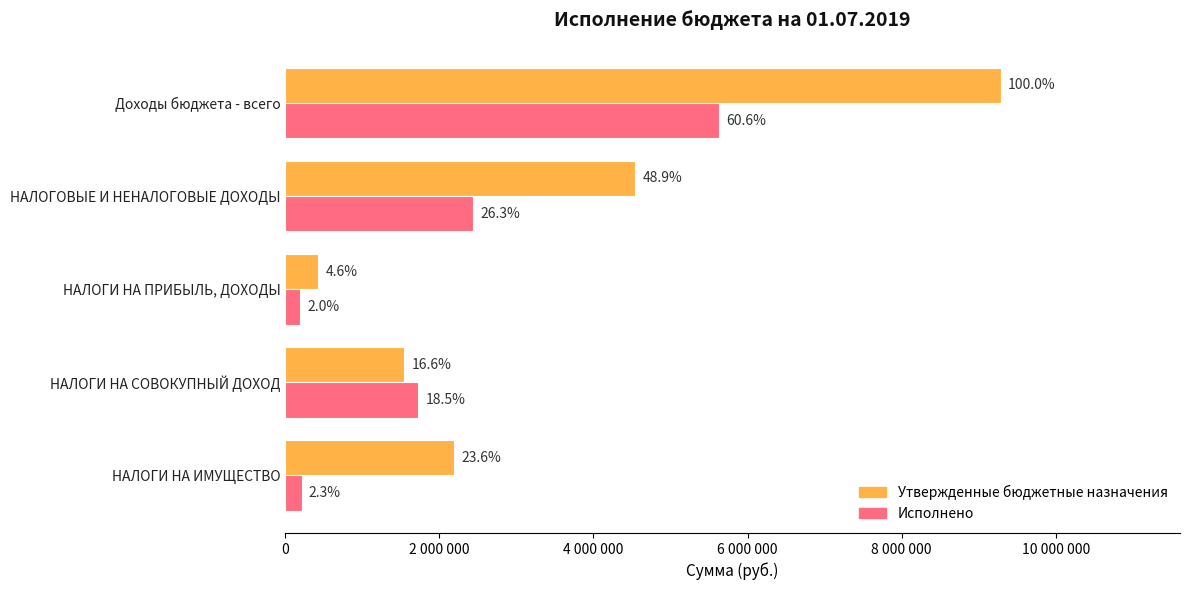

What position from the left is НАЛОГОВЫЕ И НЕНАЛОГОВЫЕ ДОХОДЫ?

2